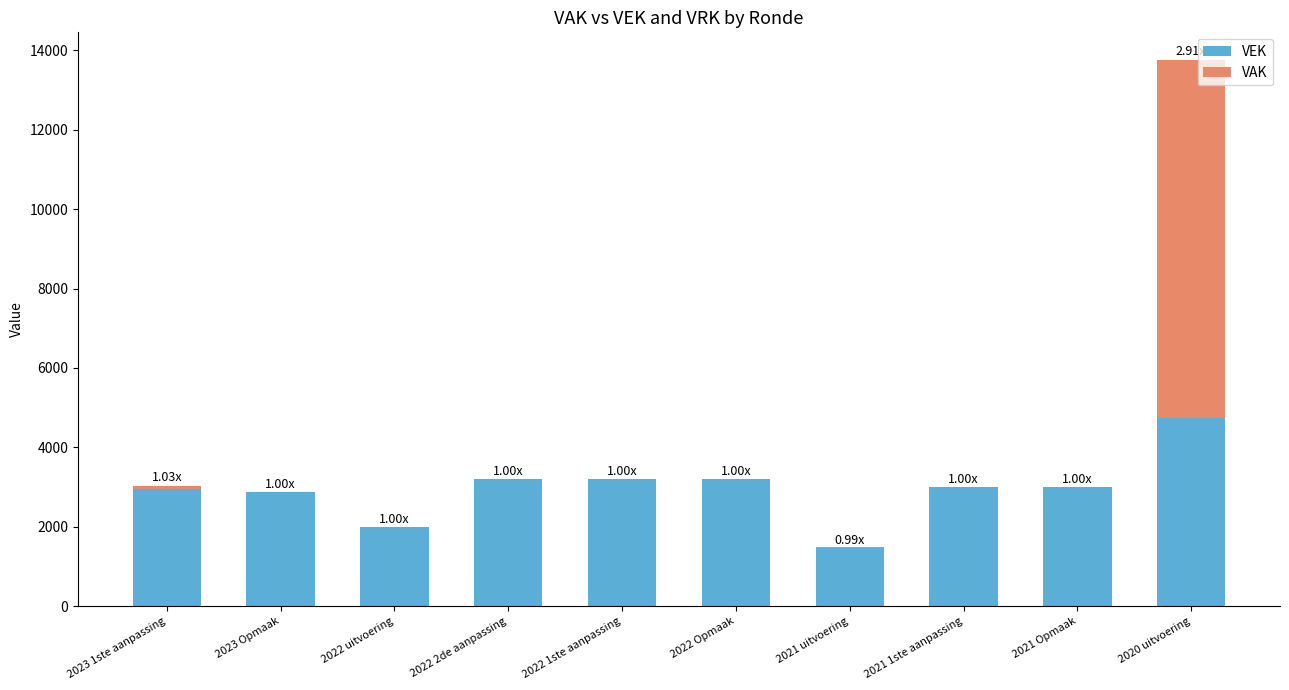

Where does the VEK series first go above 3009?

2022 2de aanpassing